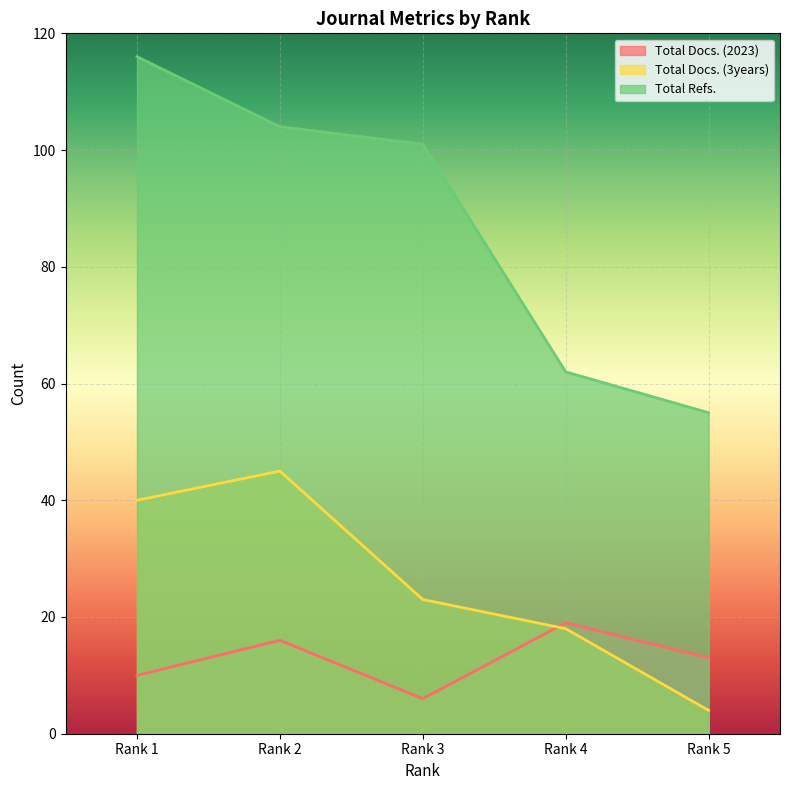

How many data points in Total Docs. (3years) are less than 23?

2